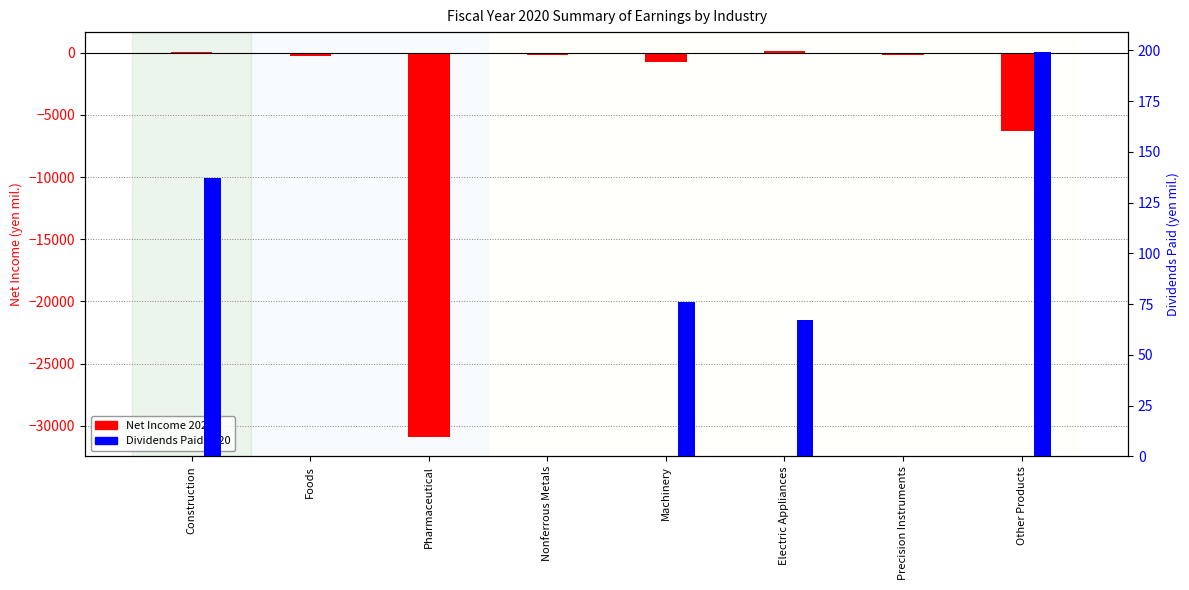

Read the Net Income 2020 value at Nonferrous Metals.

-173